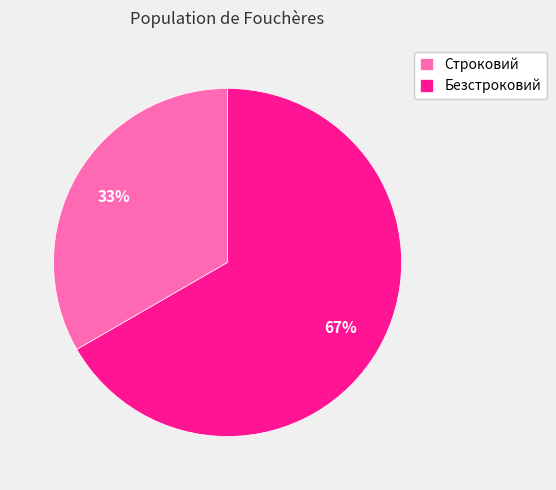

Which category has the smallest portion of the pie?

Строковий